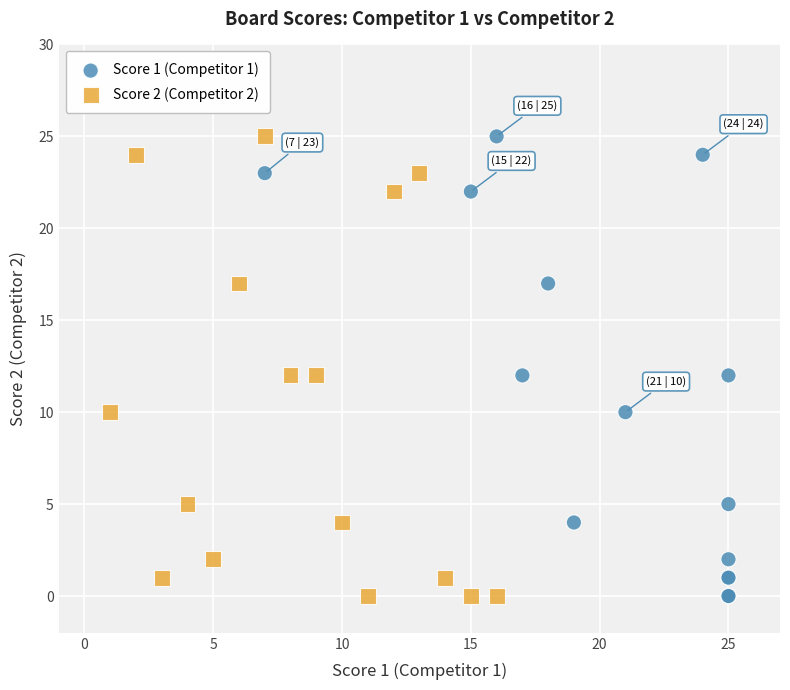

What are all the series names shown in the legend?

Score 1 (Competitor 1), Score 2 (Competitor 2)